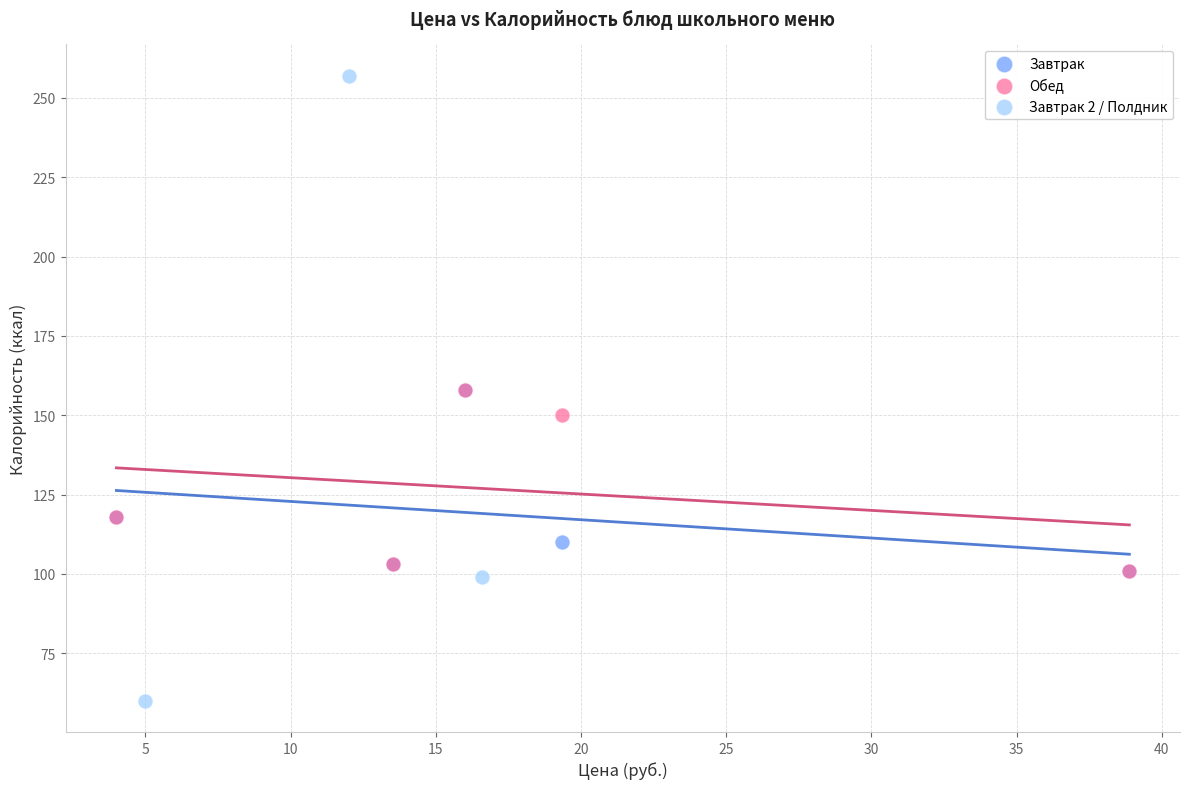

Which series has the widest spread of Y values?

Завтрак 2 / Полдник